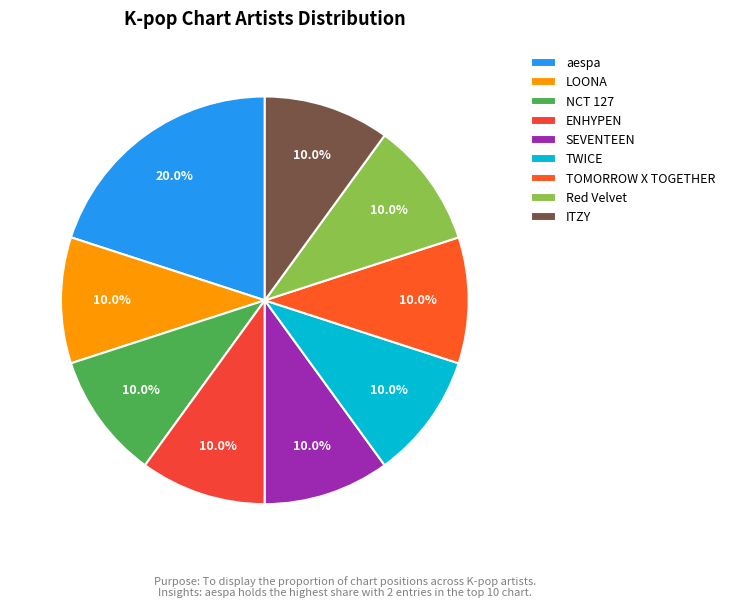

To the nearest percent, what is the combined percentage of Red Velvet and LOONA?

20%